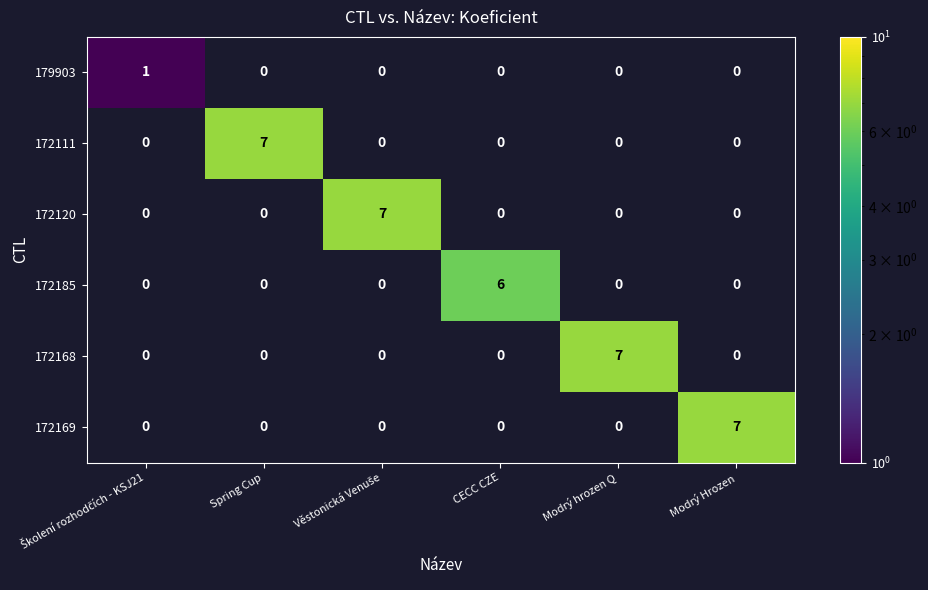

Count the number of categories in the chart.

6